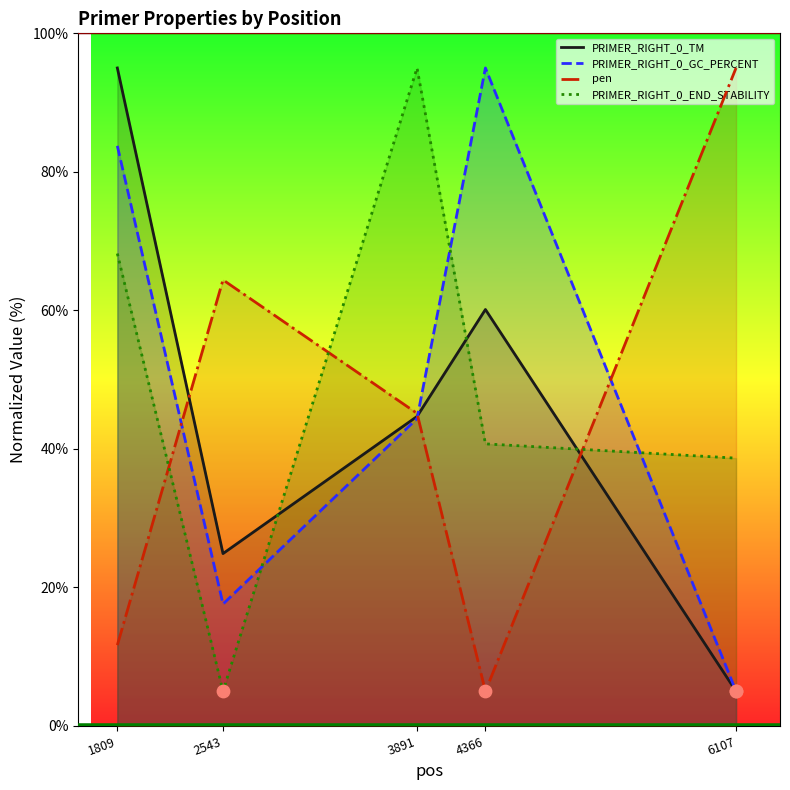

What is the total value across all series at 2543?

111.9